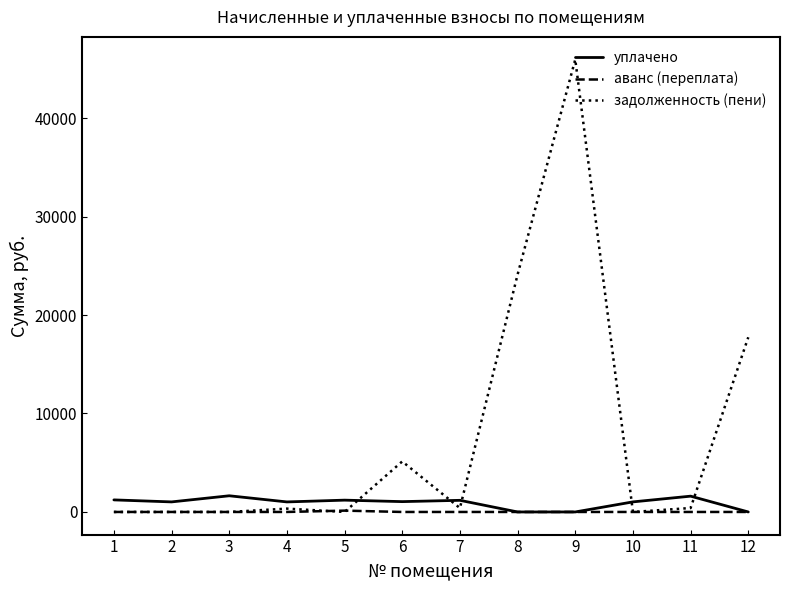

Which series has the largest total across all categories?

задолженность (пени)